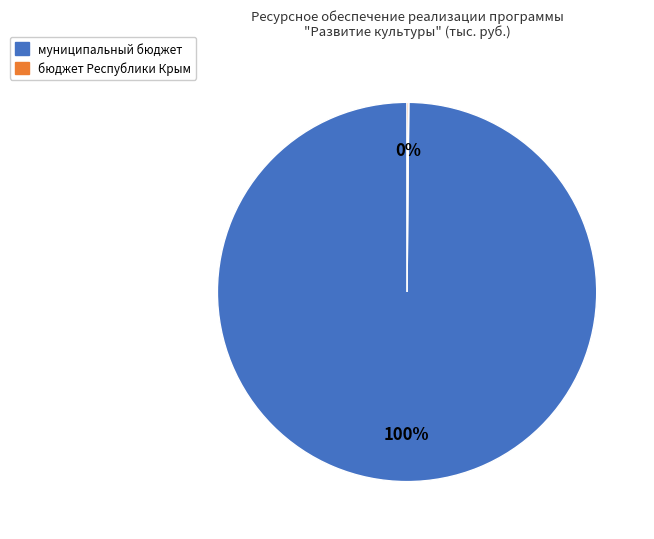

To the nearest percent, what is the average slice percentage?

50%